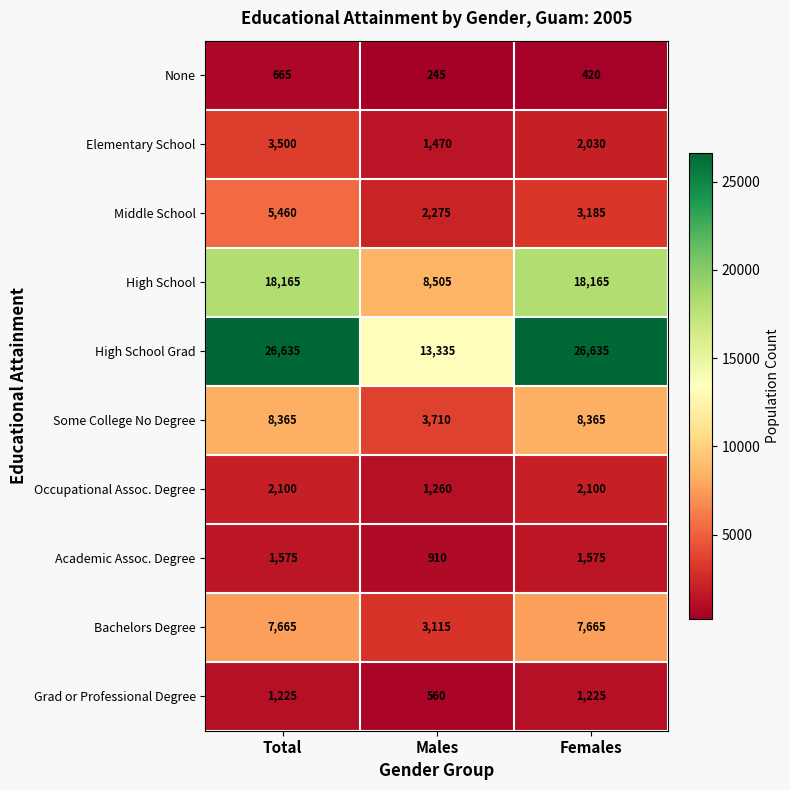

True or false: Bachelors Degree has a value of 714 at Males.

False